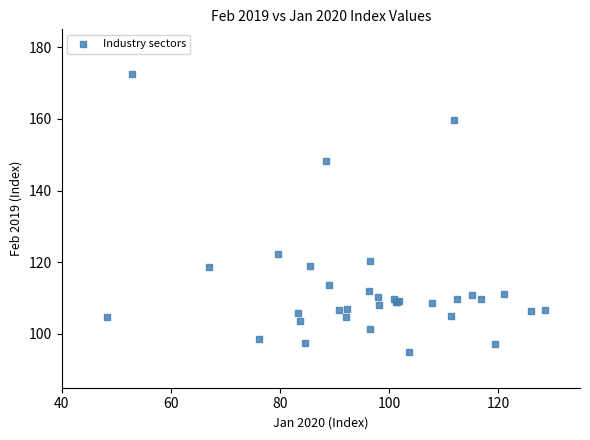

What Y value in the scatter plot is closest to 133?

122.4